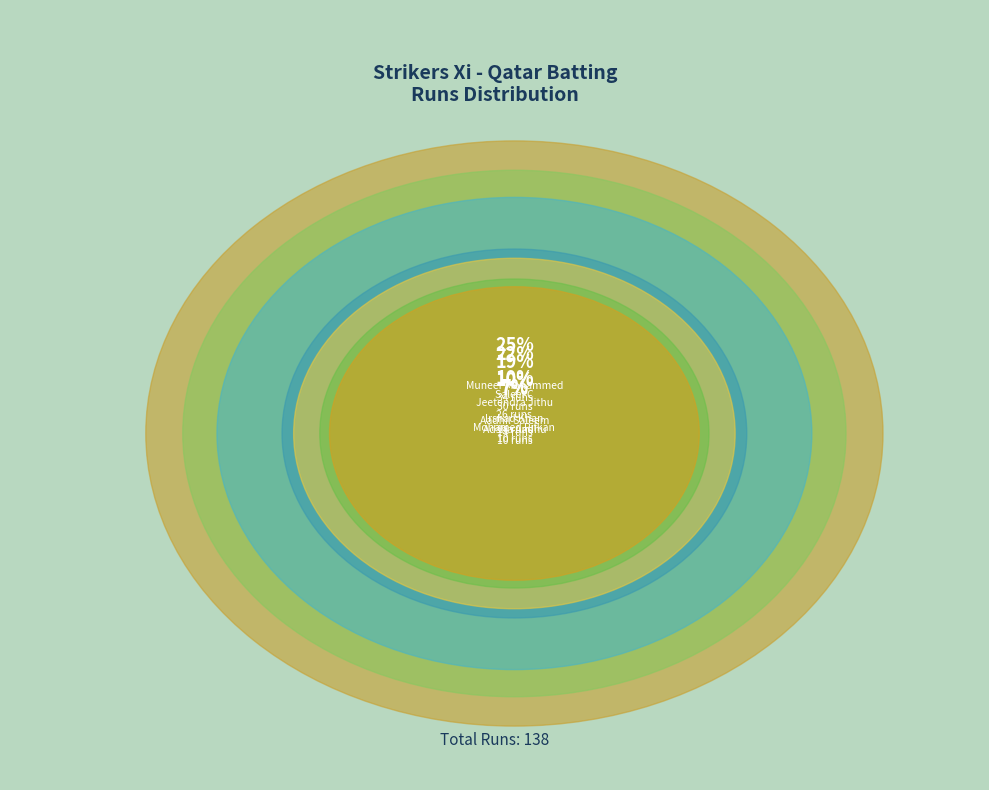

True or false: Irshad Khan accounts for 17% of the total.

False